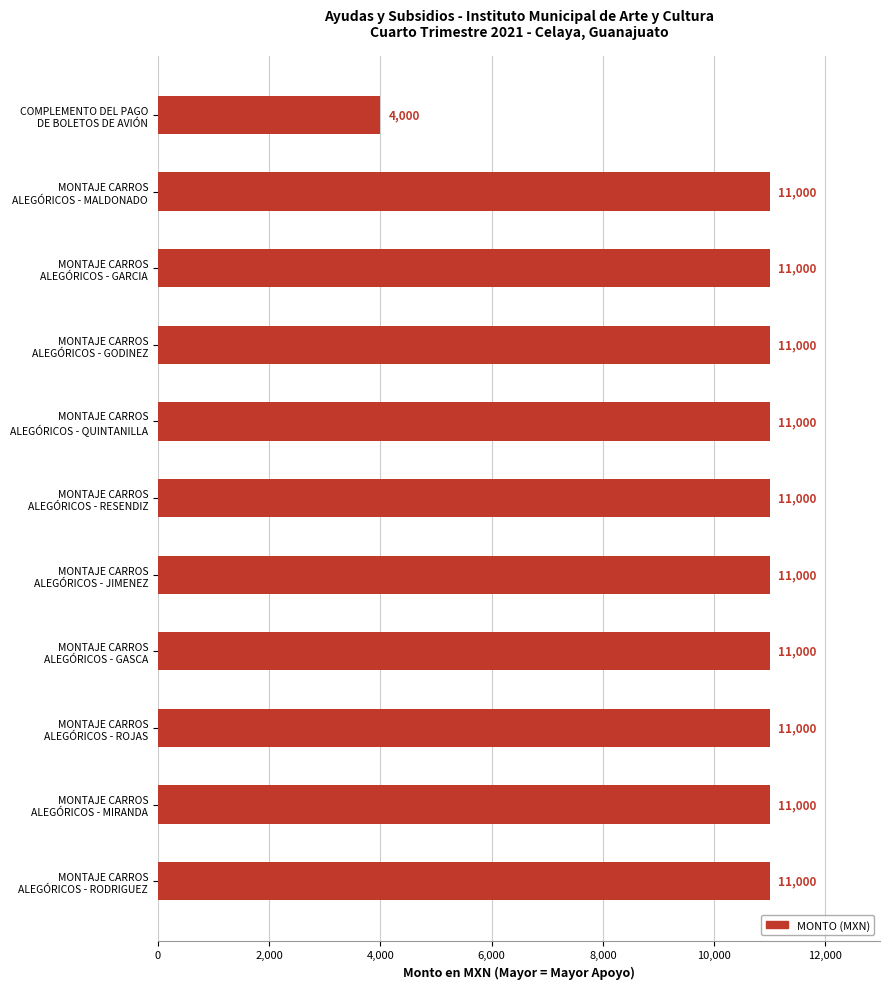

What is the minimum value shown in the chart?

4000